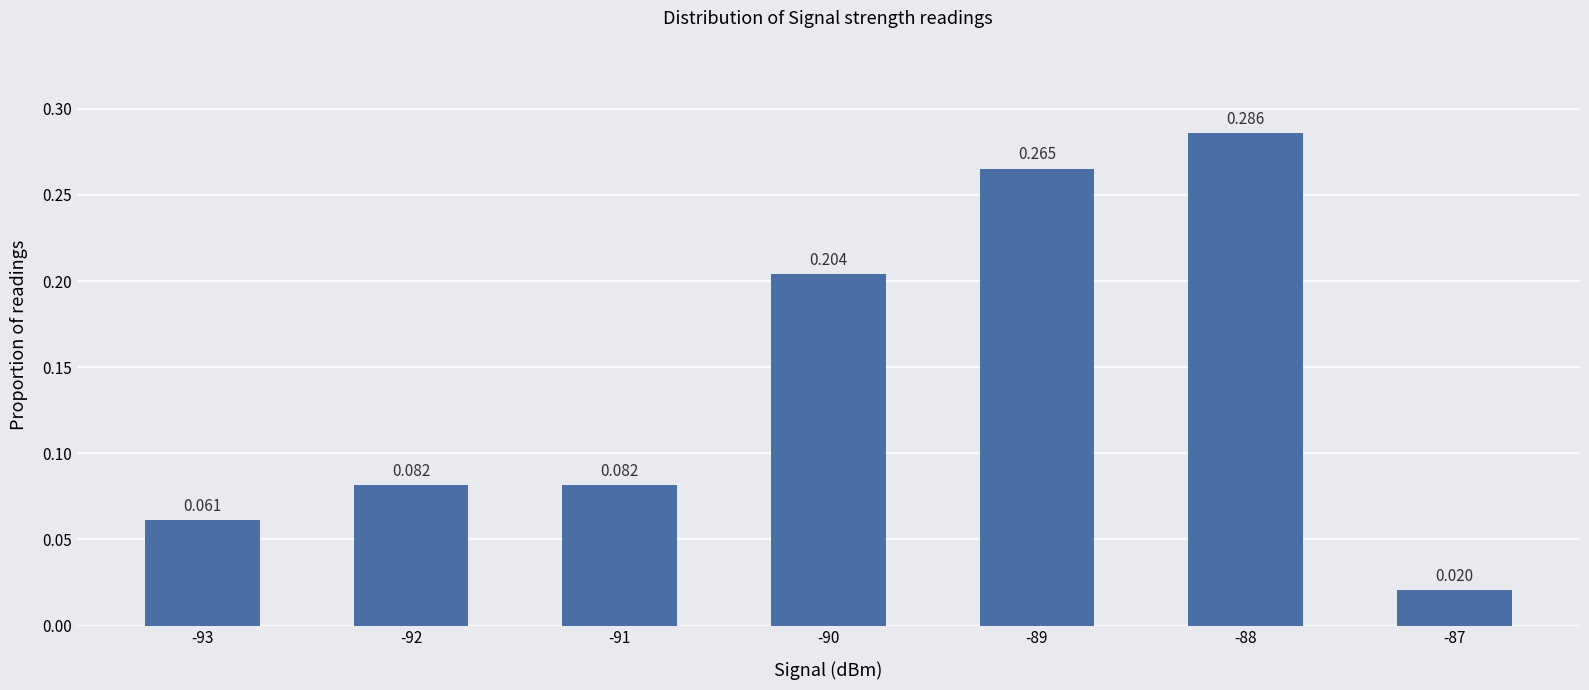

Rank the categories by value from lowest to highest.

-87, -93, -92, -91, -90, -89, -88